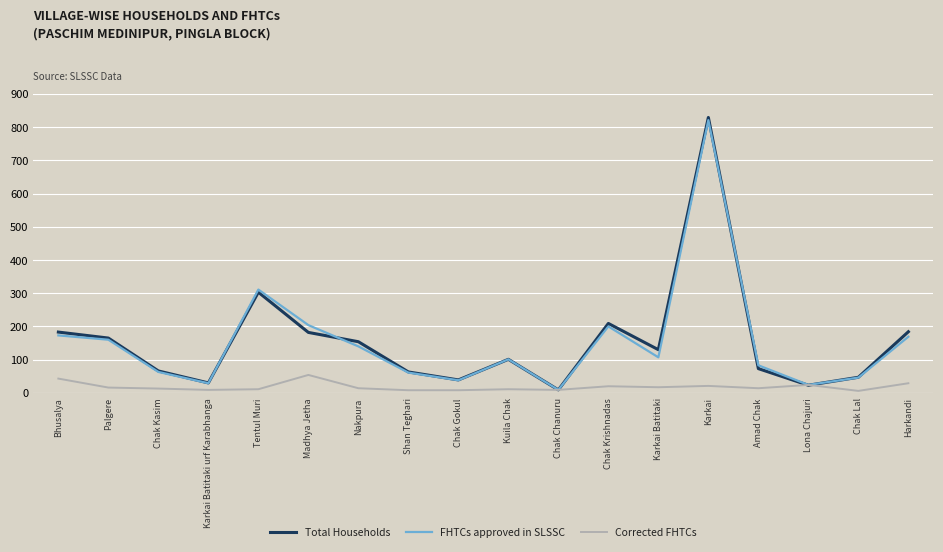

What is the difference between the highest and lowest values at Karkai Batitaki urf Karabhanga?

21